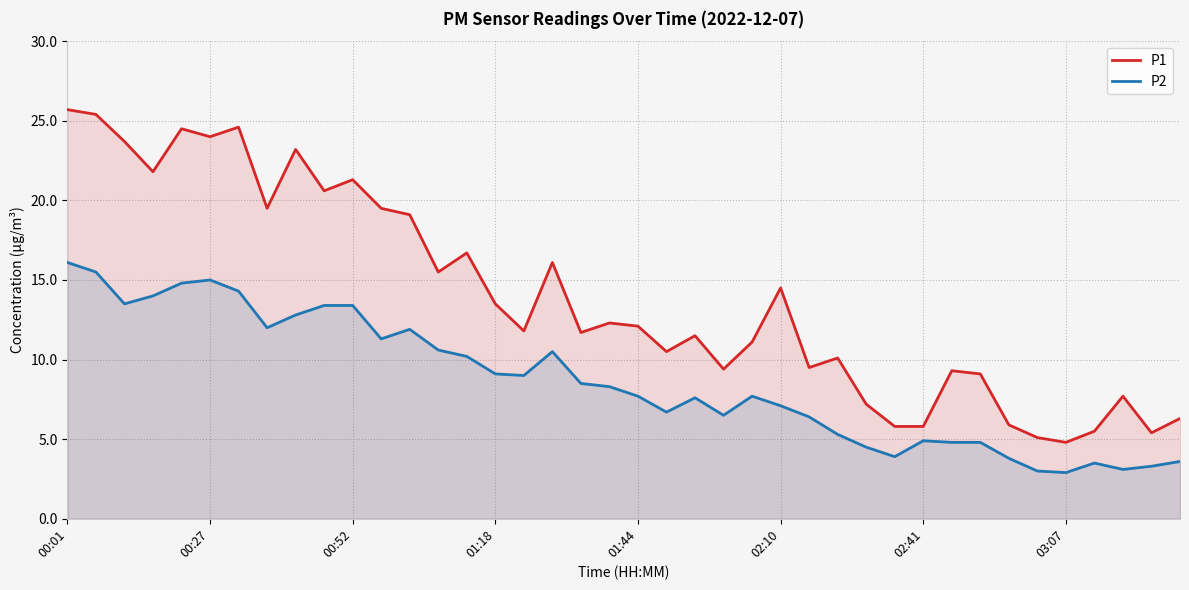

The P2 series shows 7.7 at 24. True or false?

True